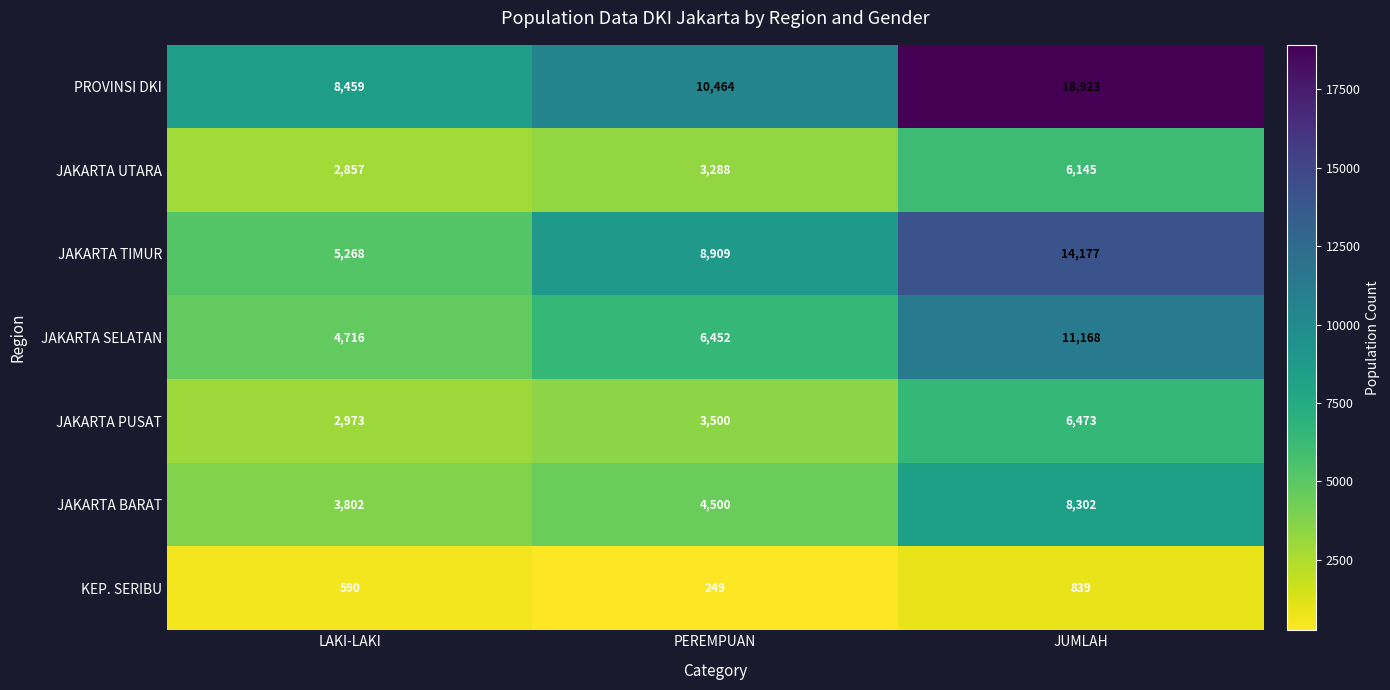

List the series in order of their peak value, lowest first.

KEP. SERIBU, JAKARTA UTARA, JAKARTA PUSAT, JAKARTA BARAT, JAKARTA SELATAN, JAKARTA TIMUR, PROVINSI DKI